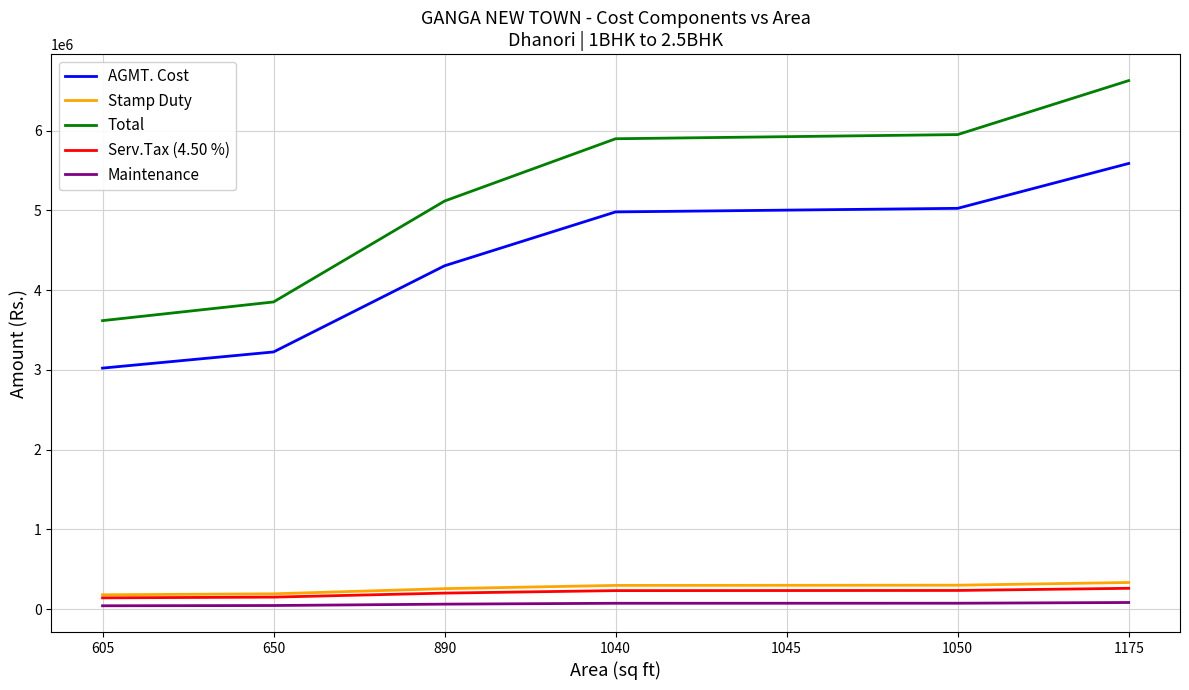

True or false: Total and Stamp Duty intersect in this chart.

False